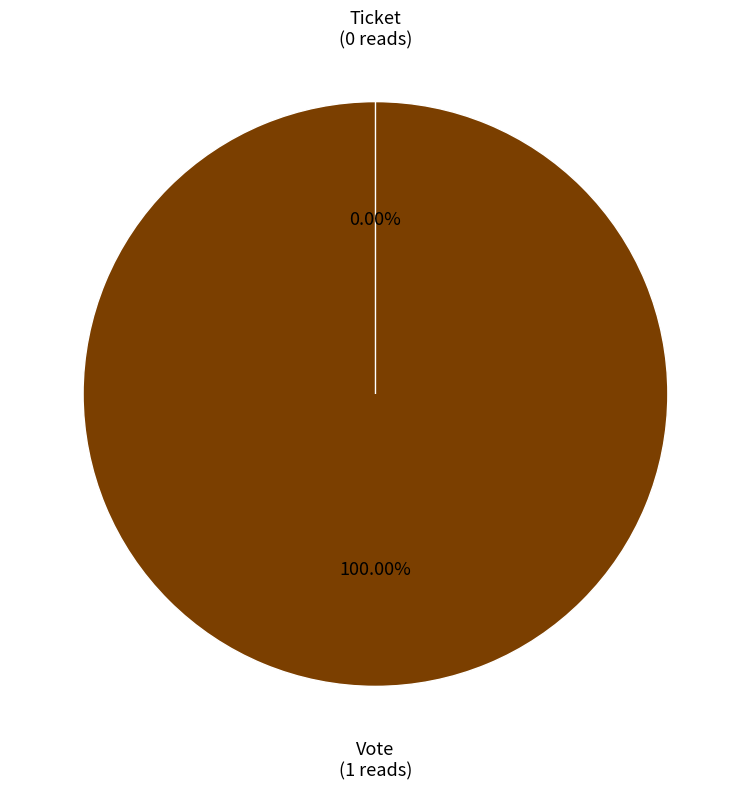

To the nearest percent, what is the combined percentage of Vote and Ticket?

100%